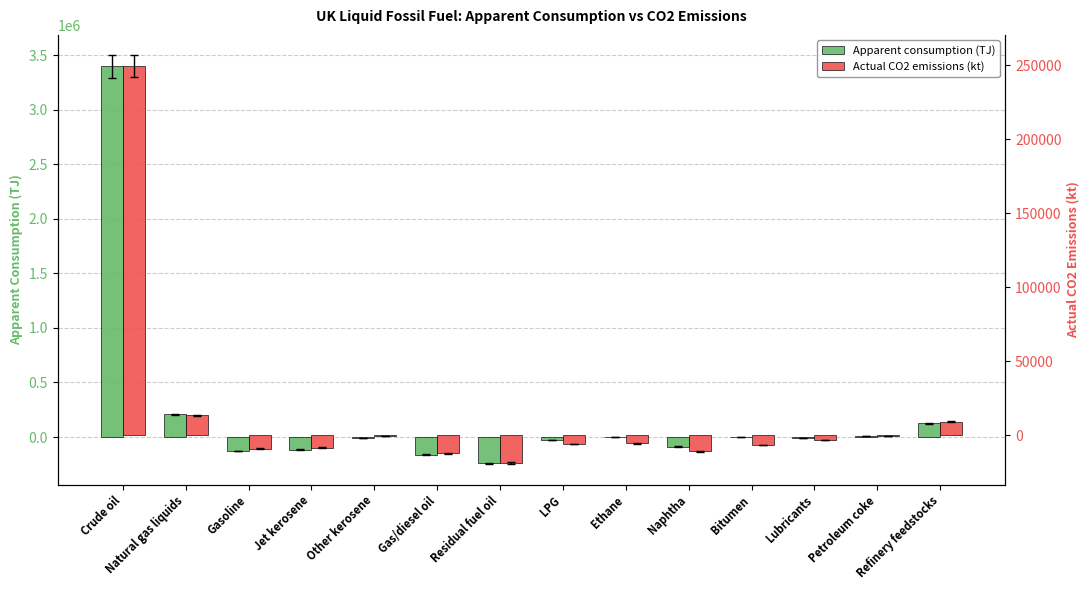

What is the average value of the Apparent consumption (TJ) series?

211819.0